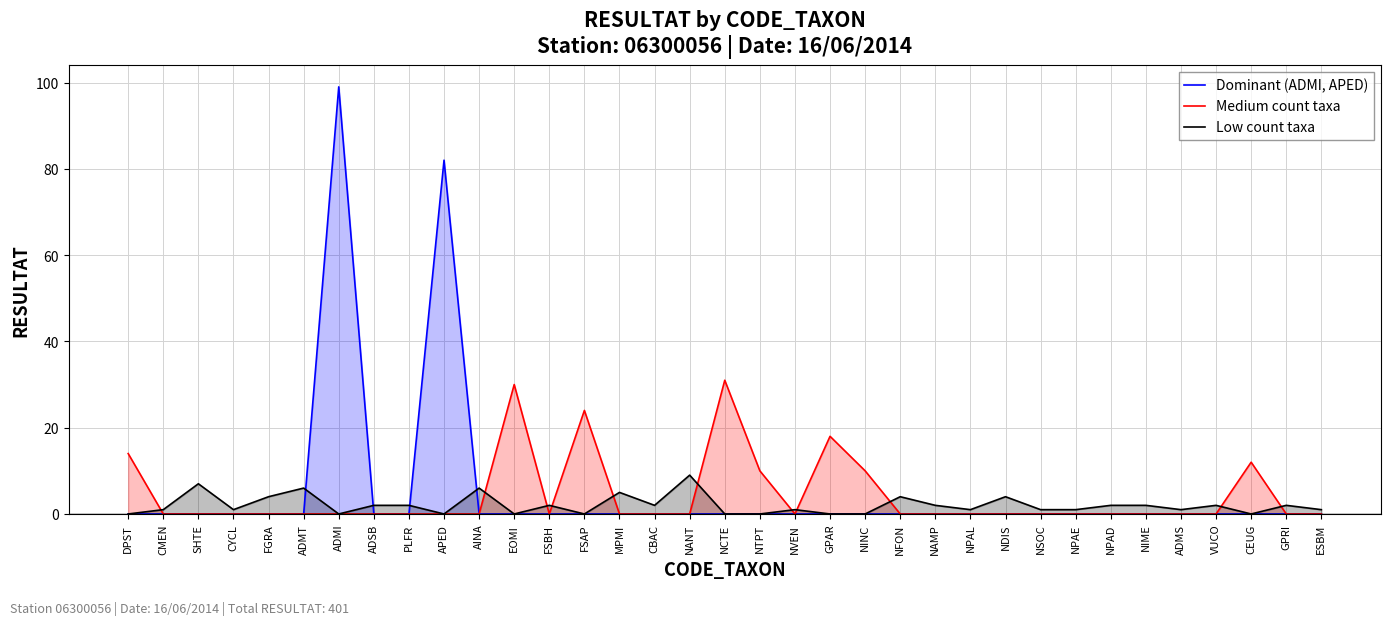

Does the chart display data point markers on the line(s)?

No